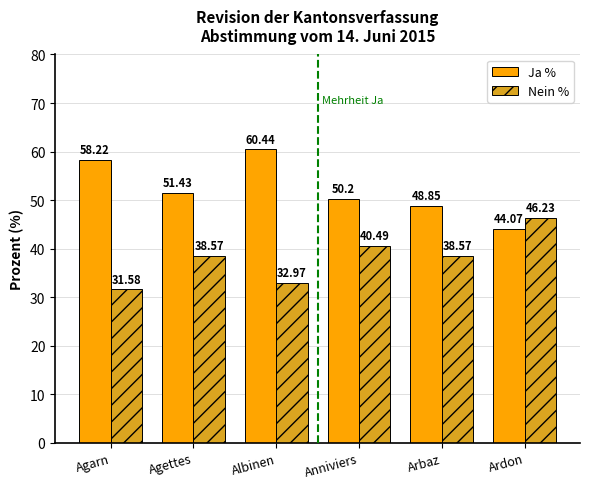

List the series in order of their overall mean, highest first.

Ja %, Nein %